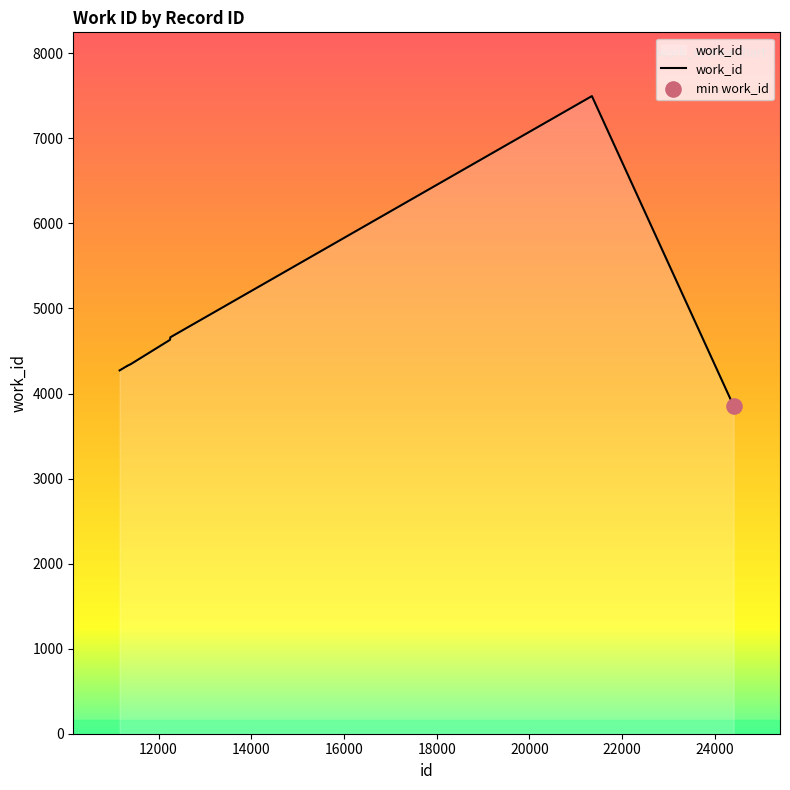

What is the smallest value displayed?

3853